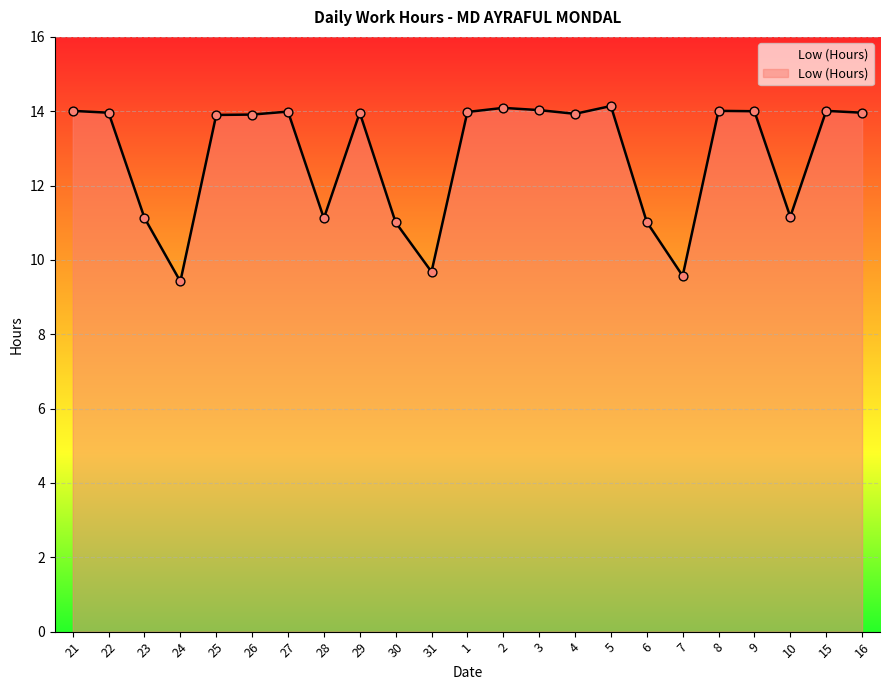

What is the ratio of the value at 28 to the value at 7?

1.2